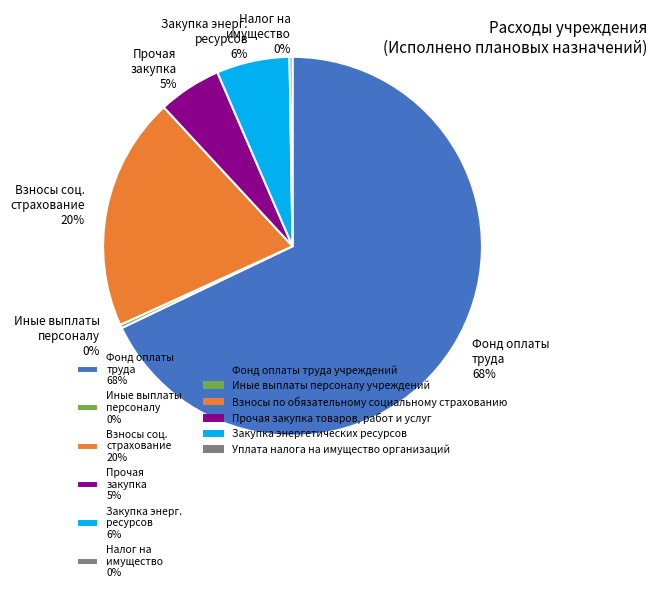

Which category has the biggest portion of the pie?

Фонд оплаты труда 68%